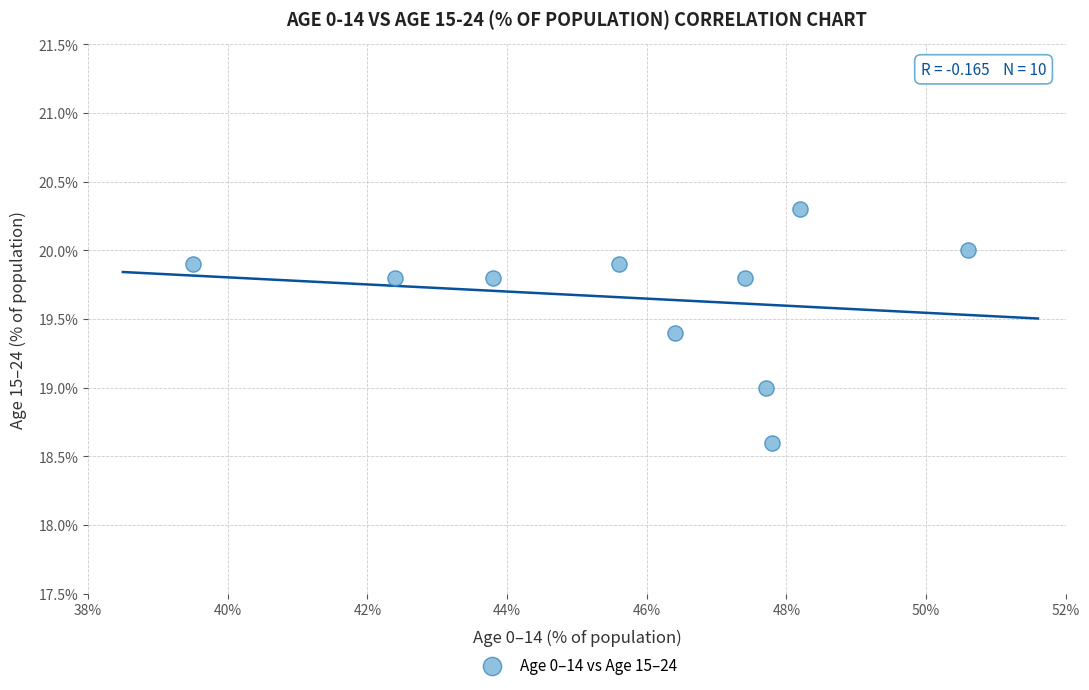

What is the range of X values (max minus min)?

11.1